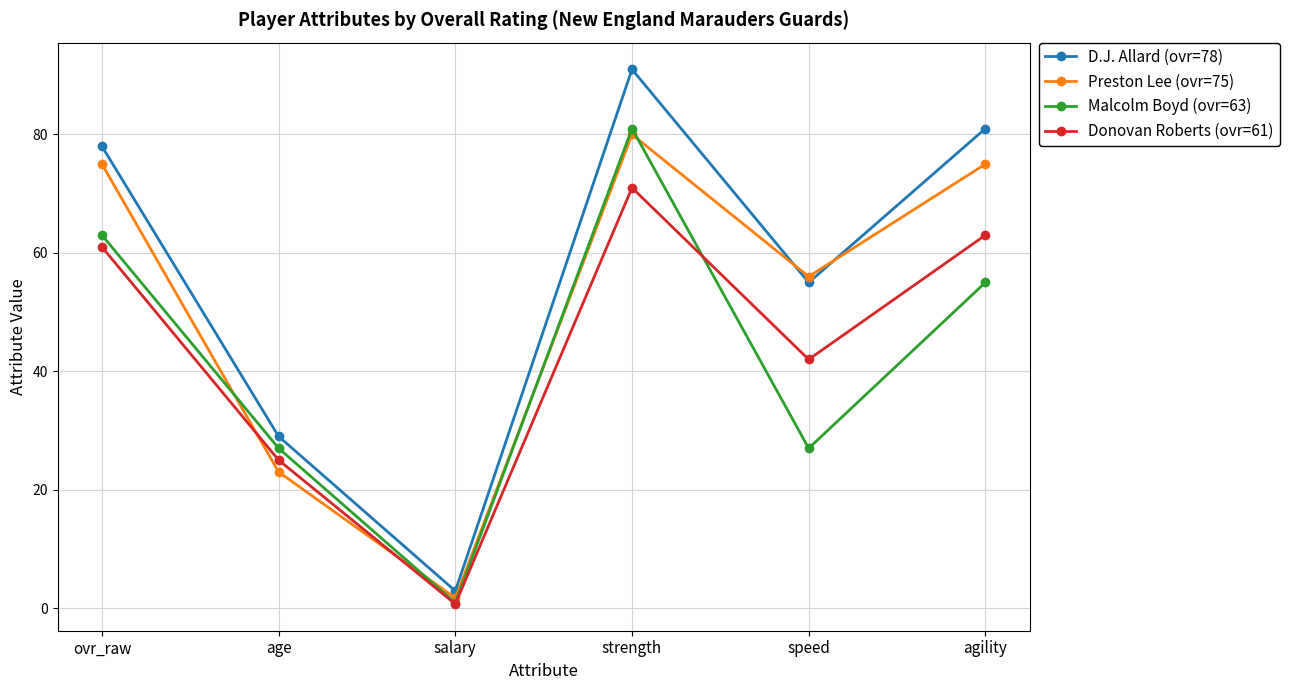

What value does the D.J. Allard (ovr=78) series have at agility?

81.0